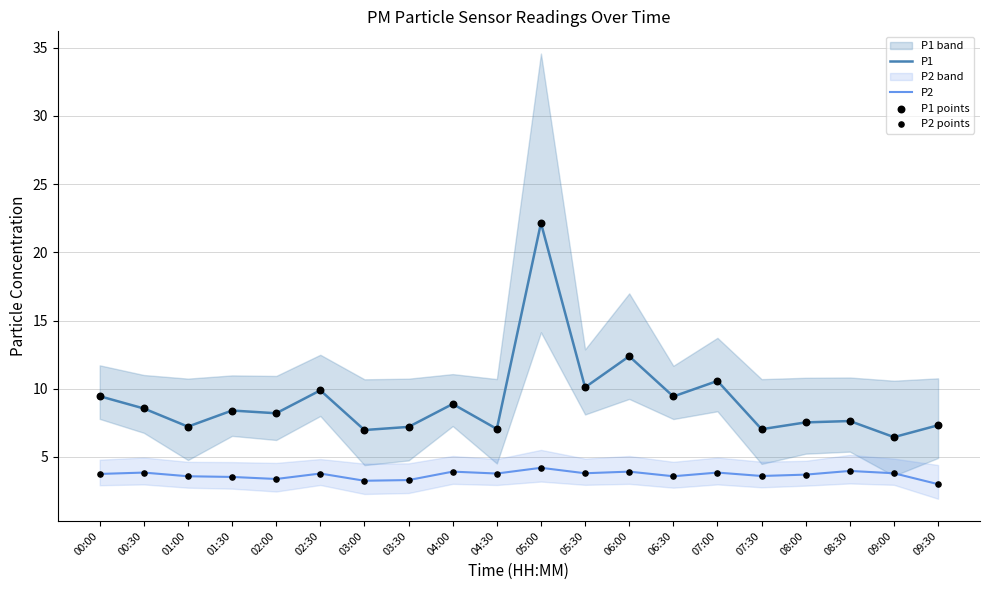

Is the value of P2 at 05:30 greater than the value of P1 at 03:00?

No